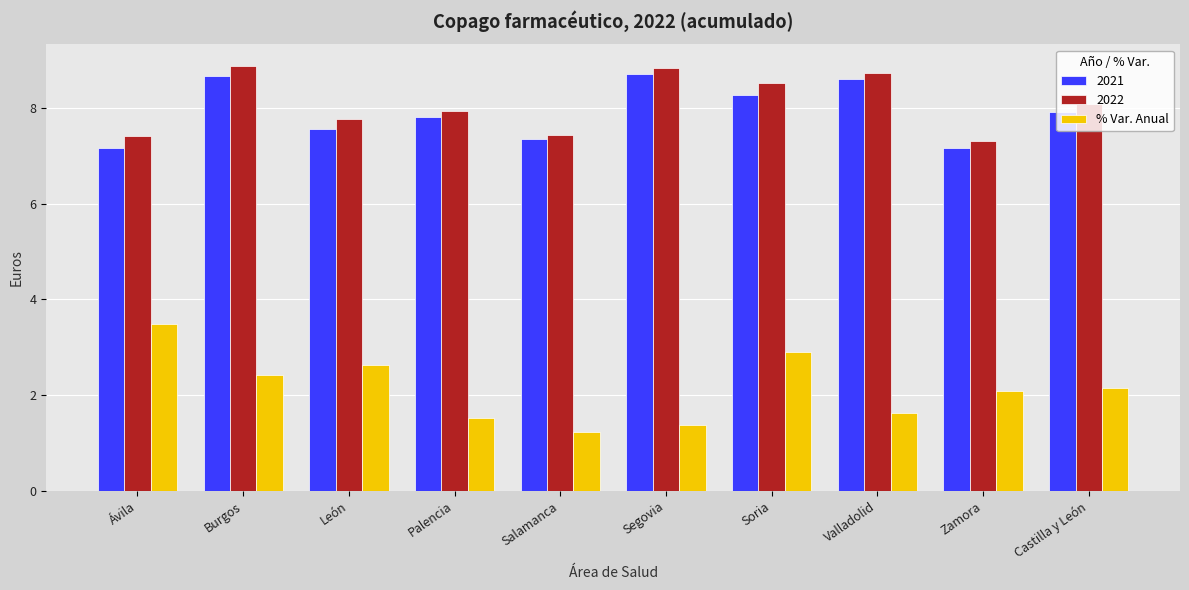

What is the difference between the maximum and minimum values in the 2022 series?

1.6